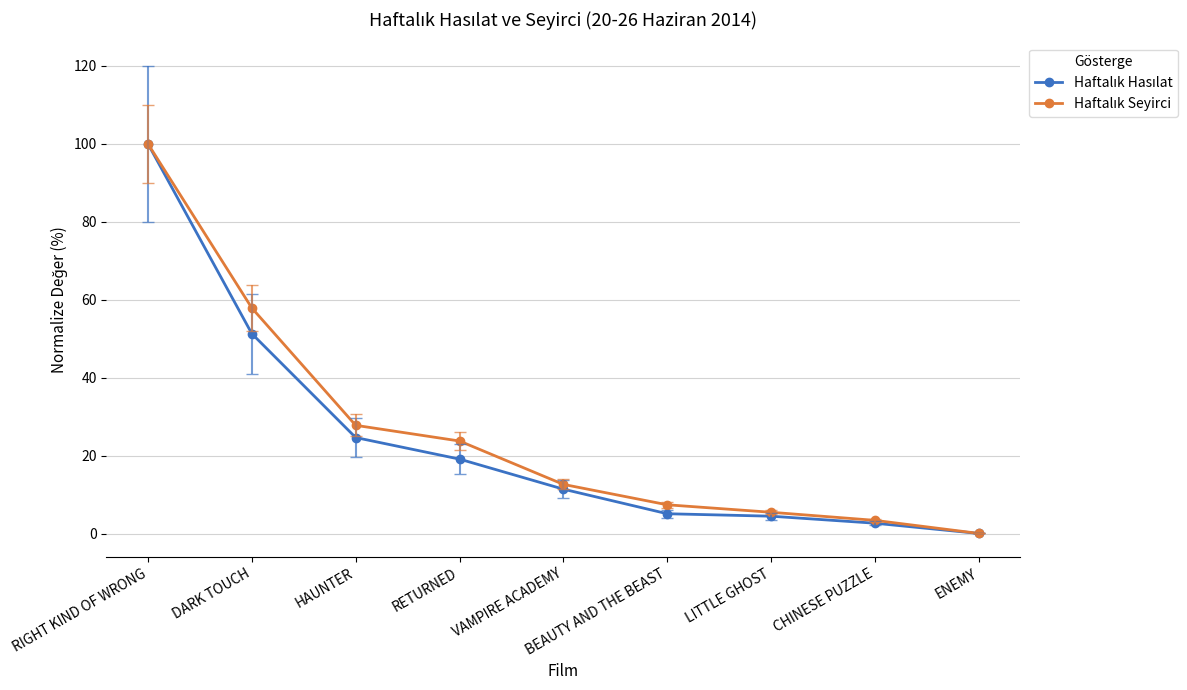

Count the number of data series in this chart.

2